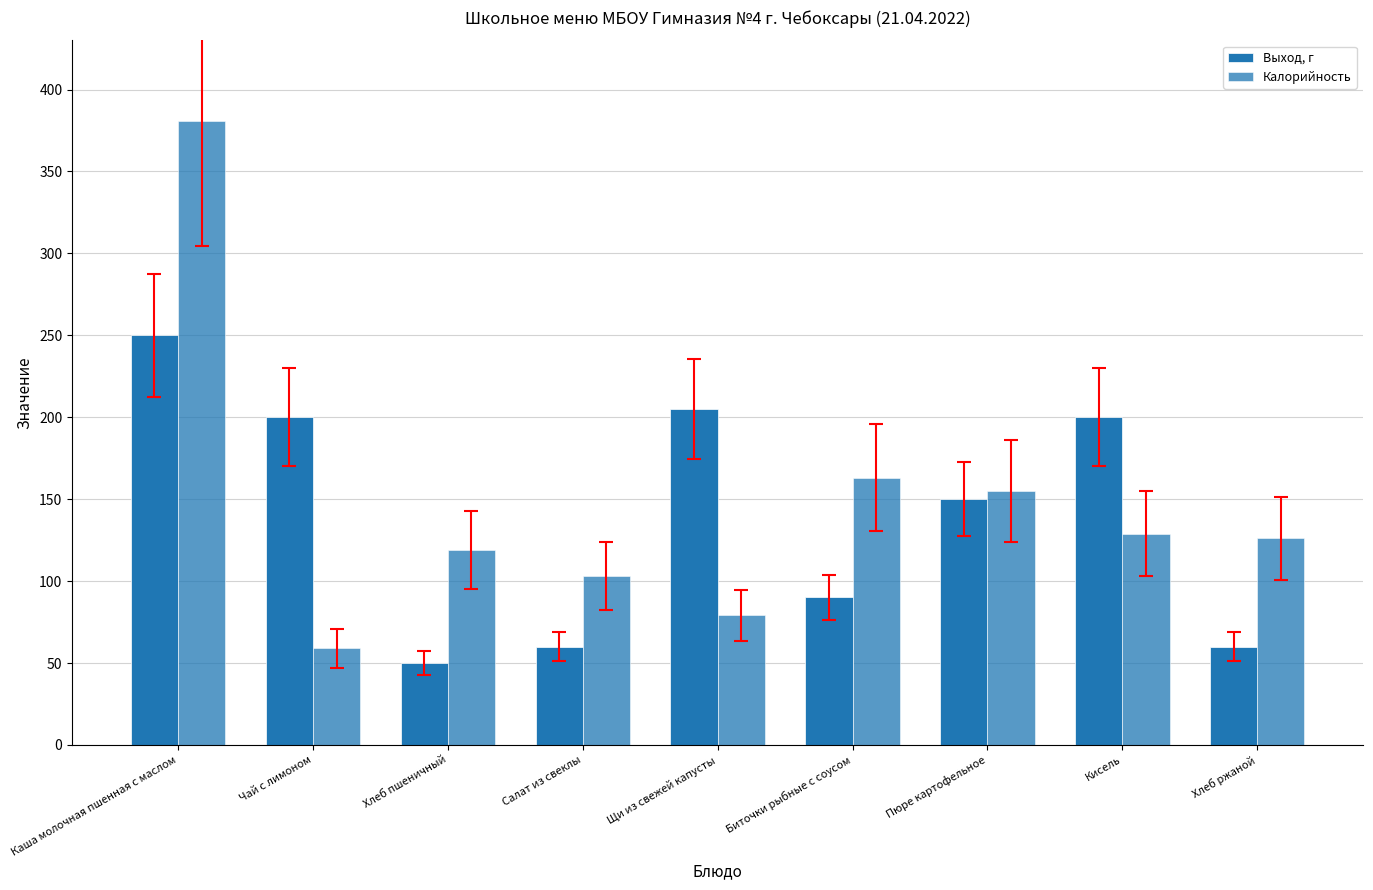

Is the value of Выход, г at Салат из свеклы greater than the value of Калорийность at Биточки рыбные с соусом?

No